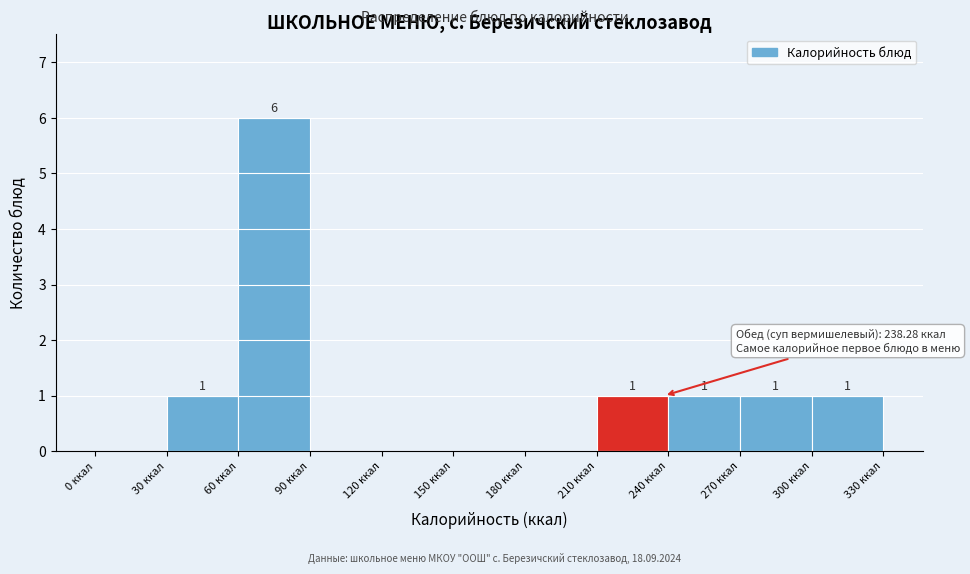

Which range on the x-axis has the tallest bar?

60 to 90